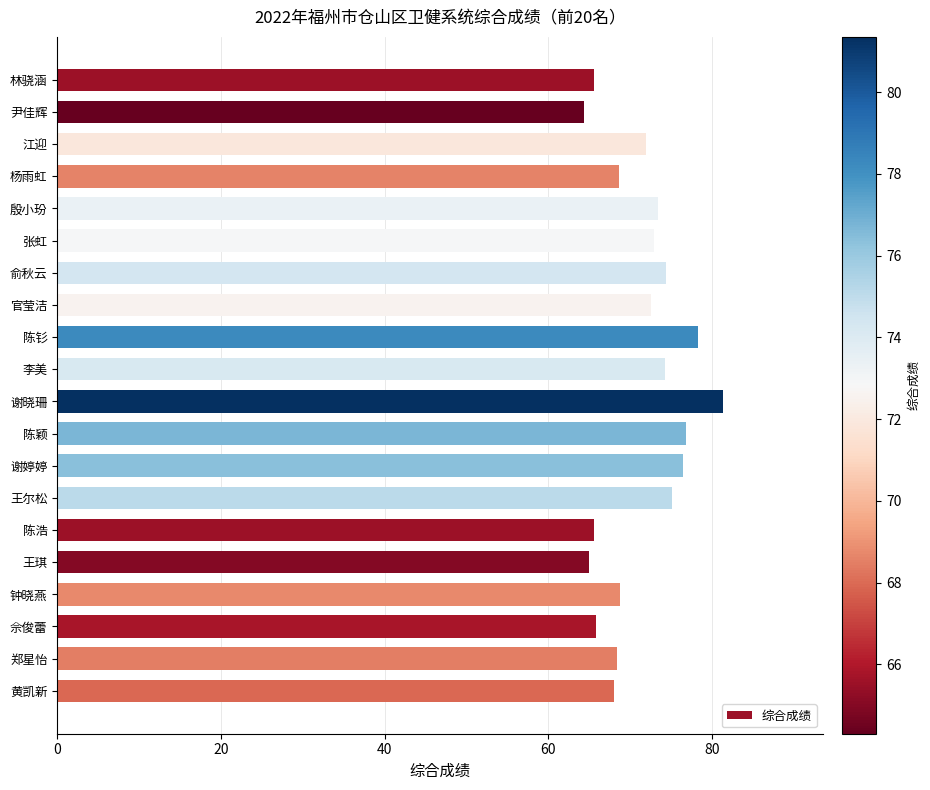

What is the label of the 13th bar from the bottom?

官莹洁